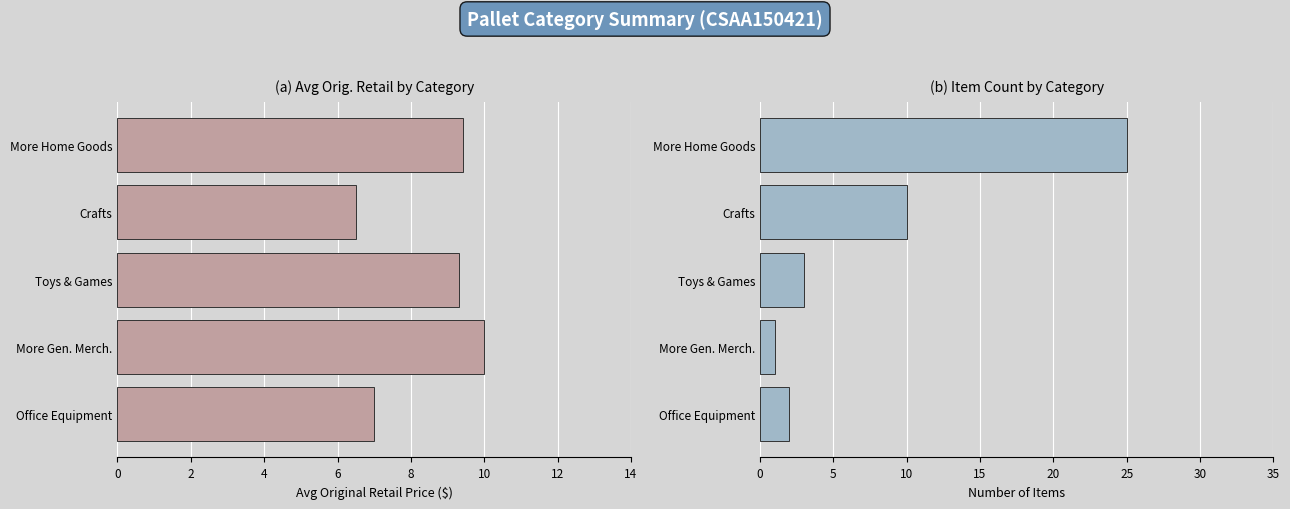

The value of Avg Orig. Retail at Office Equipment is 7.0. True or false?

True